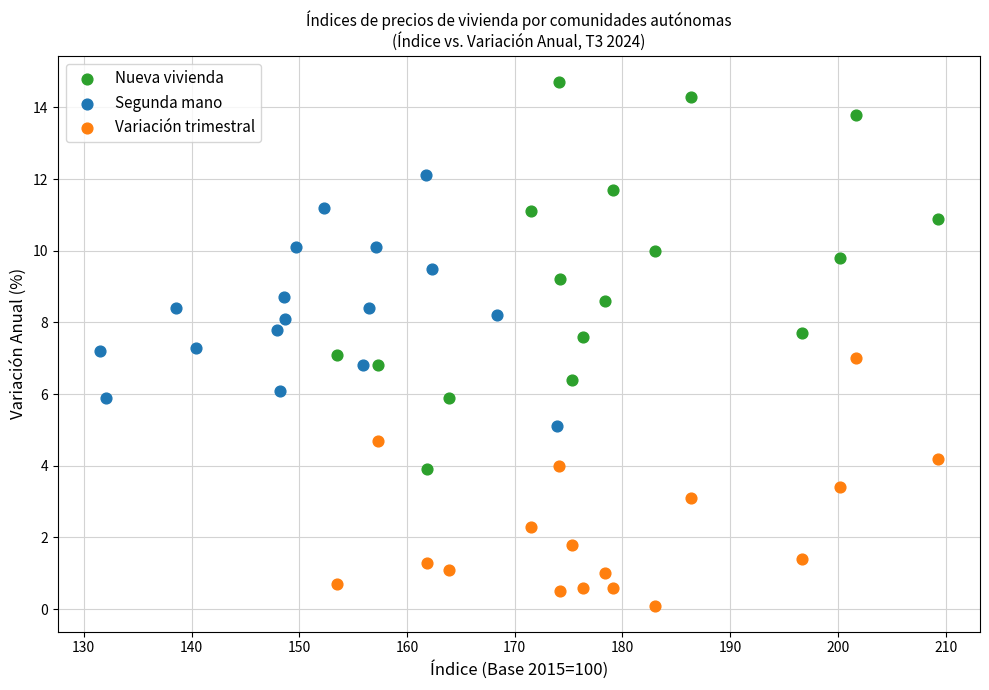

Which series contains the lowest Y value?

Variación trimestral